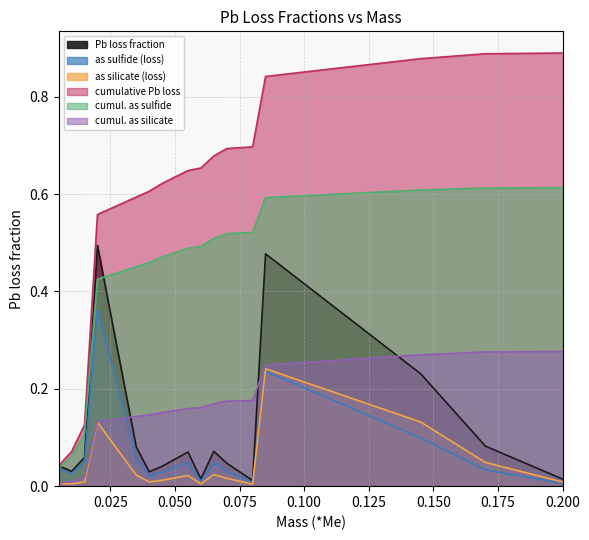

Reading left to right, transcribe all the data shown in this chart.

Pb loss fraction: 0.0	0.0	0.1	0.5	0.1	0.0	0.0	0.1	0.0	0.1	0.0	0.0	0.5	0.2	0.1	0.0
as sulfide (loss): 0.0	0.0	0.1	0.4	0.1	0.0	0.0	0.0	0.0	0.0	0.0	0.0	0.2	0.1	0.0	0.0
as silicate (loss): 0.0	0.0	0.0	0.1	0.0	0.0	0.0	0.0	0.0	0.0	0.0	0.0	0.2	0.1	0.0	0.0
cumulative Pb loss: 0.0	0.1	0.1	0.6	0.6	0.6	0.6	0.6	0.7	0.7	0.7	0.7	0.8	0.9	0.9	0.9
cumul. as sulfide: 0.0	0.1	0.1	0.4	0.5	0.5	0.5	0.5	0.5	0.5	0.5	0.5	0.6	0.6	0.6	0.6
cumul. as silicate: 0.0	0.0	0.0	0.1	0.1	0.1	0.2	0.2	0.2	0.2	0.2	0.2	0.2	0.3	0.3	0.3